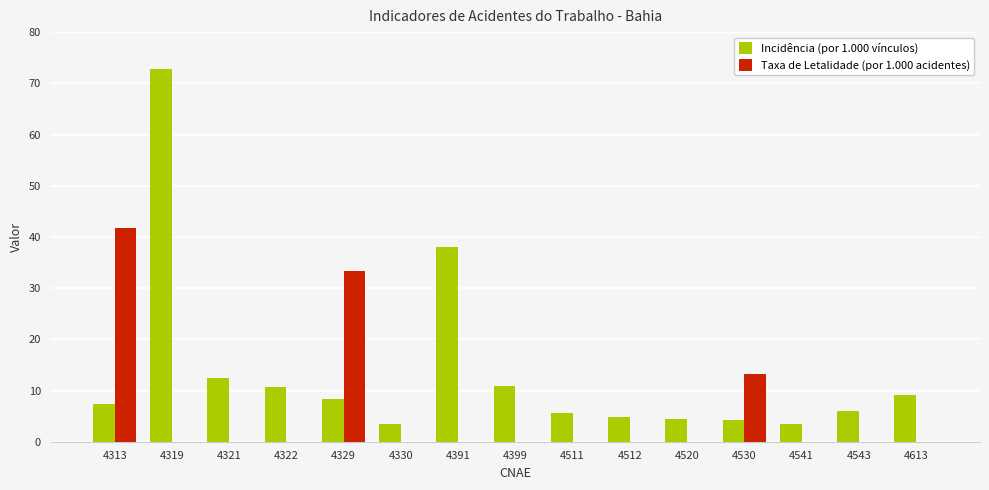

What is the sum of all Incidência (por 1.000 vínculos) values?

201.5